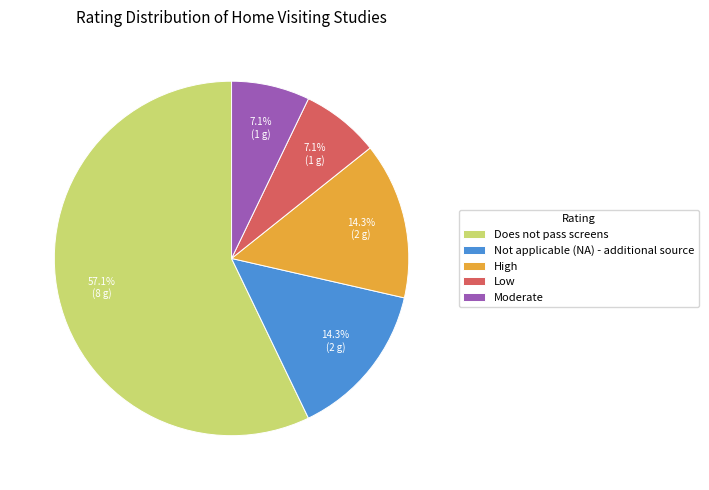

How many slices are in this pie chart?

5